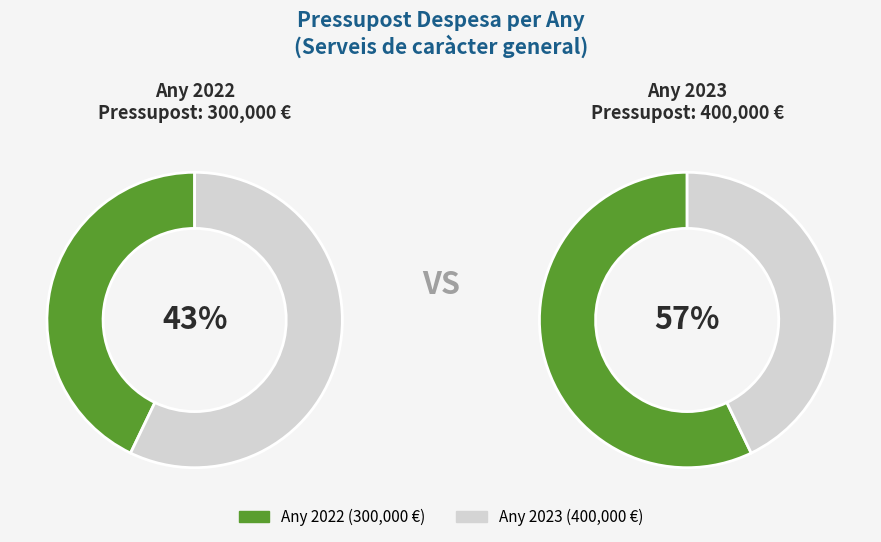

How many slices are in this pie chart?

2